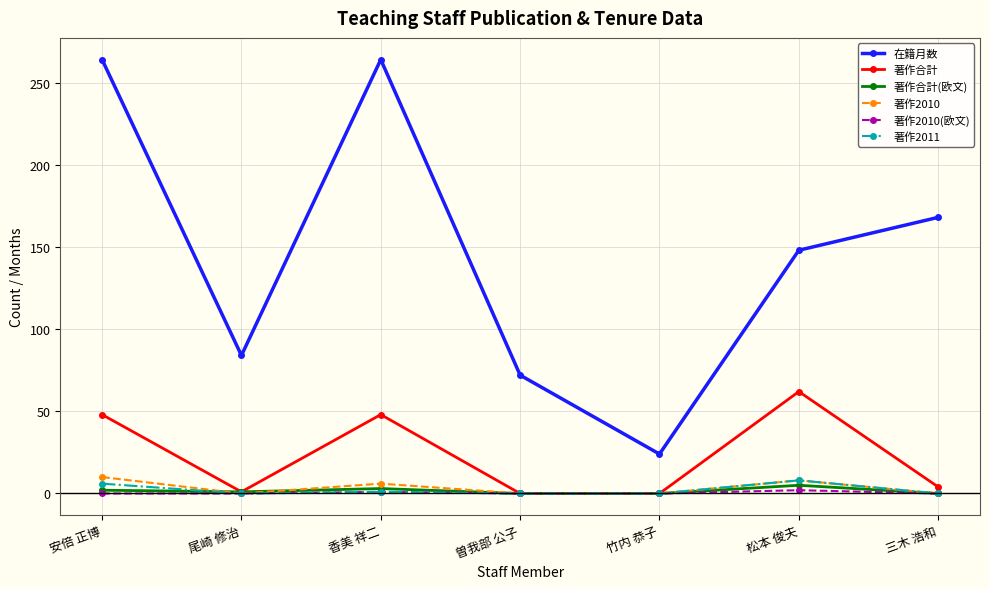

What is the average value of the 著作合計(欧文) series?

2